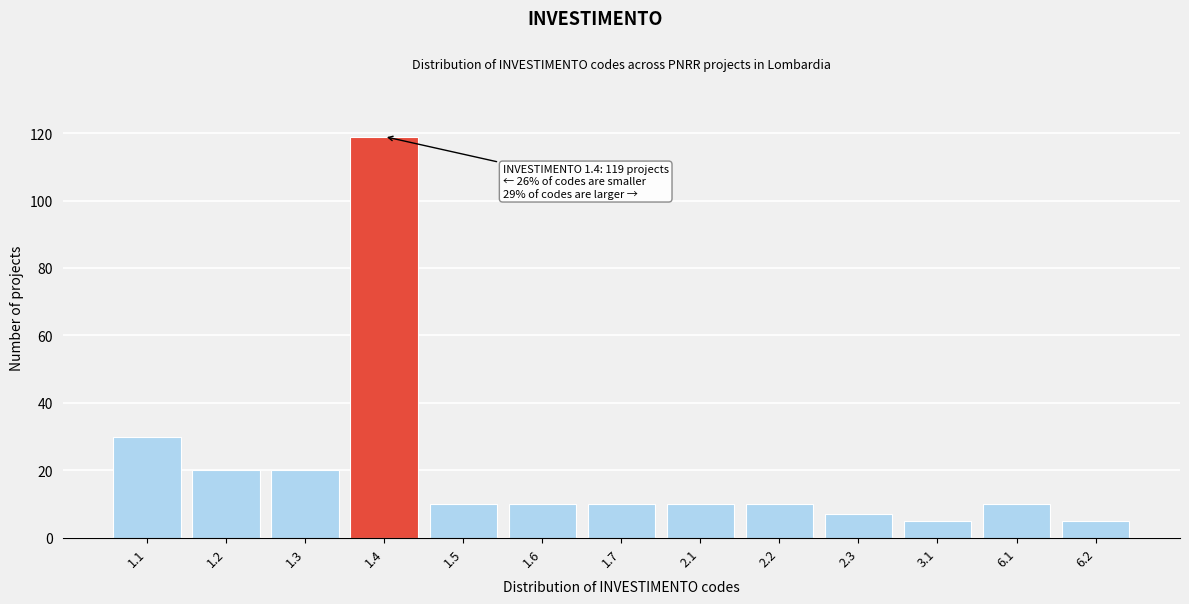

Reading right to left, transcribe all the data shown in this chart.

5	10	5	7	10	10	10	10	10	119	20	20	30